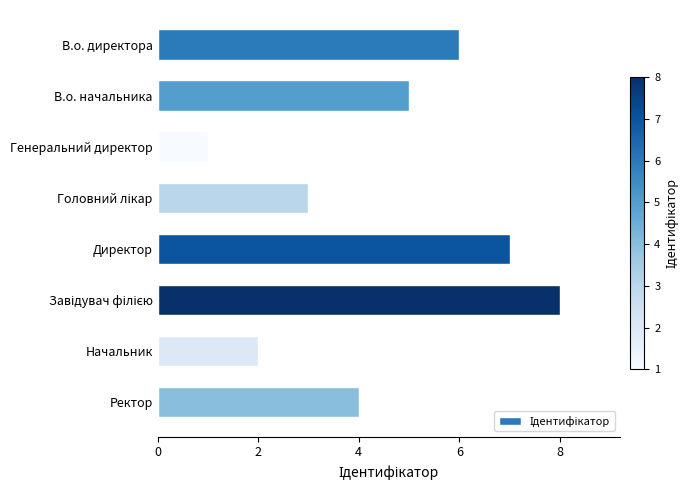

What is the sum of all values?

36